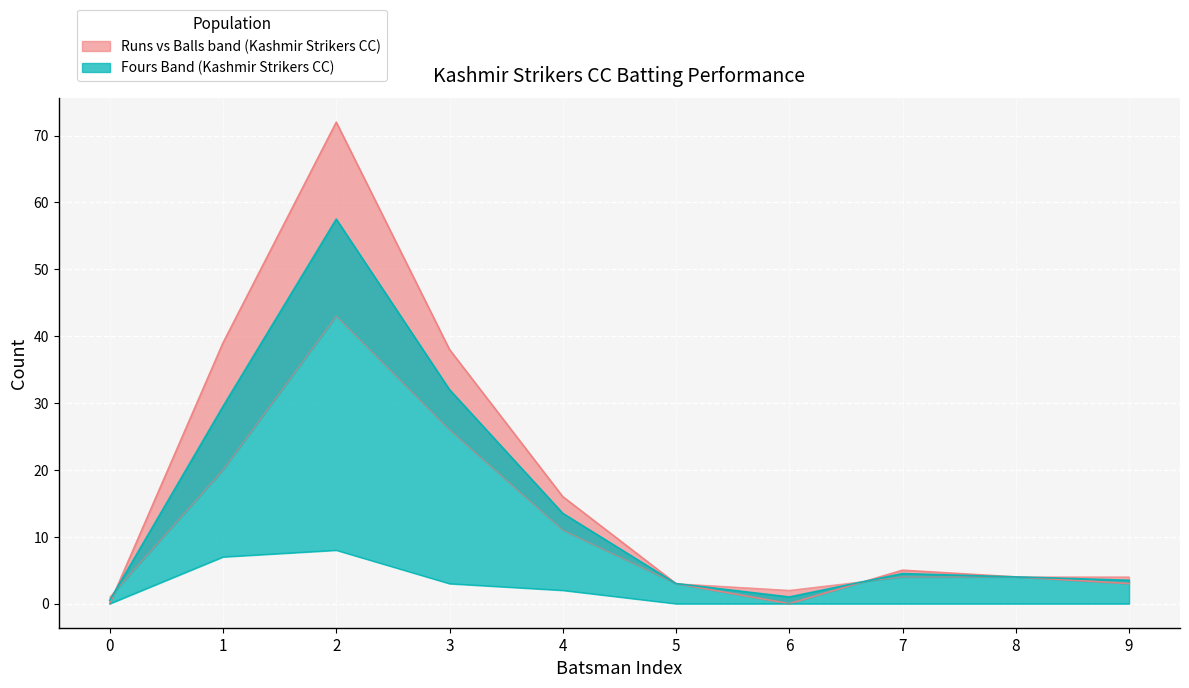

In fours, how many points are higher than both neighbors (excluding endpoints)?

1